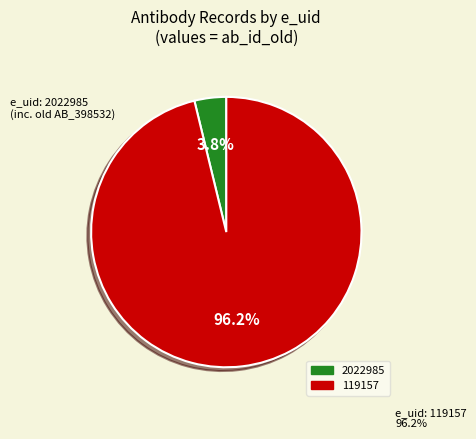

What percentage do 119157 and 2022985 together represent?

100.0%